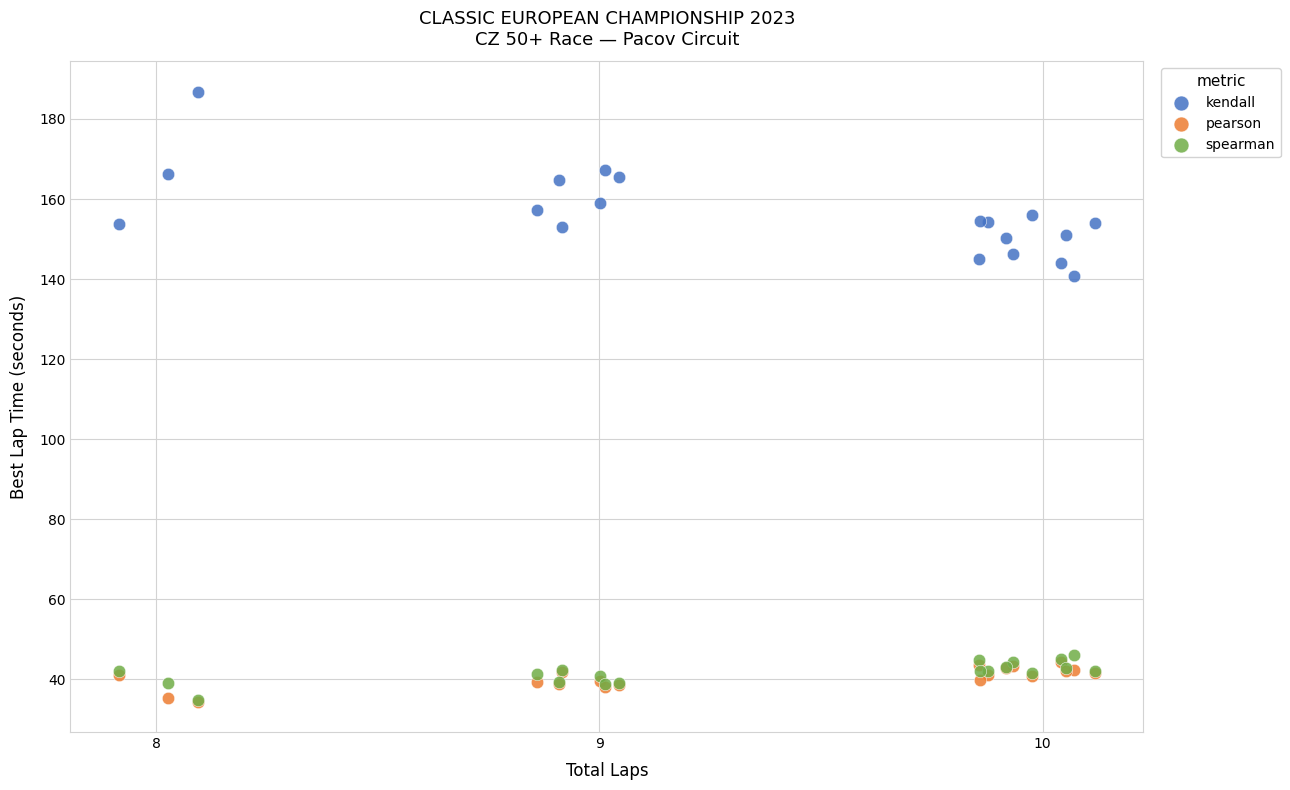

Across all series, what Y value is closest to 110?

140.8